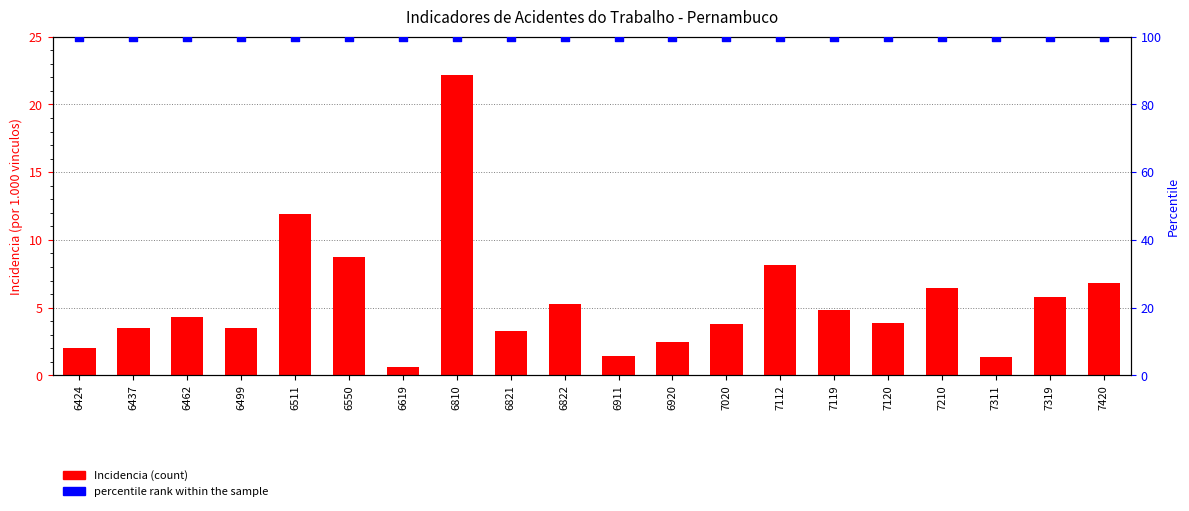

What is the total value across all series at 7319?

105.8